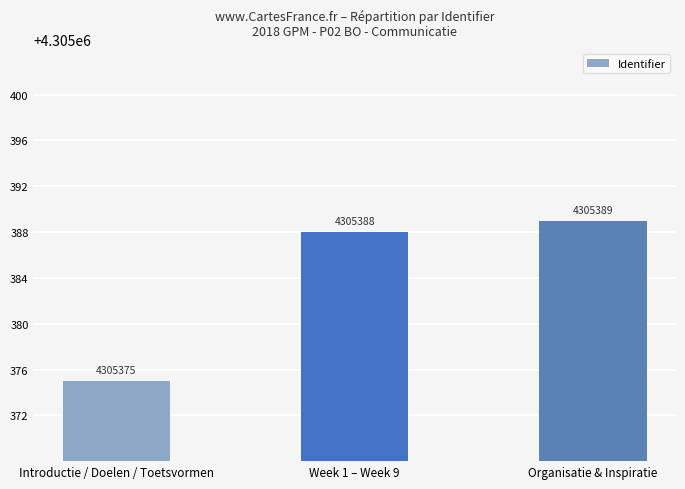

What is the difference between the maximum and minimum values?

14